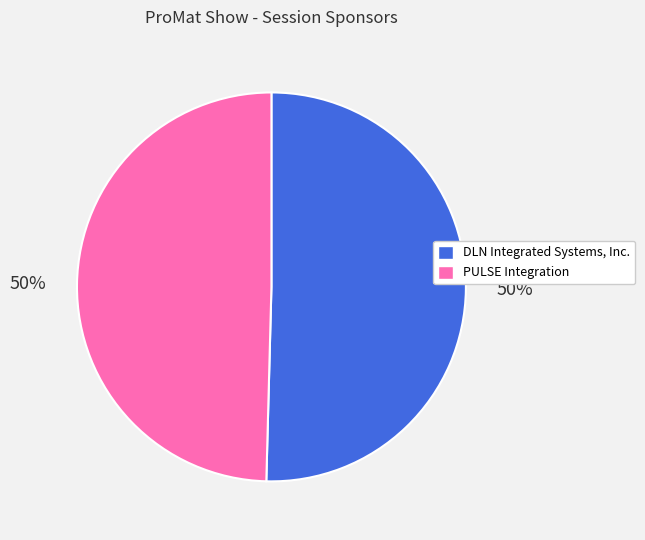

To the nearest percent, what percentage of the pie is DLN Integrated Systems, Inc.?

50%